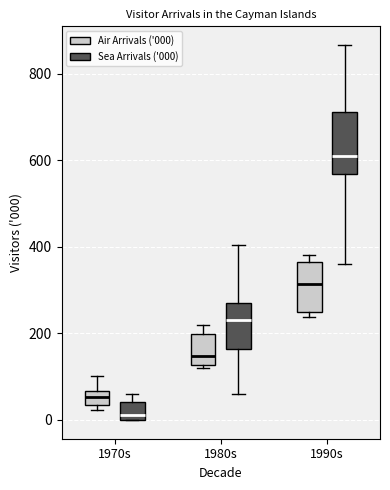

Reading left to right, read every box against the y-axis: the position of its median line, the range the box covers, and the ends of its whiskers. The values are not printed on the chart, so give them approximately, as read against the axis.

1970s (Air Arrivals ('000)): median 60 (inside the box), box 40 to 60, whiskers 20 to 100
1970s (Sea Arrivals ('000)): median 20, box 0 to 40, whiskers 0 to 60
1980s (Air Arrivals ('000)): median 140, box 120 to 200, whiskers 120 to 220
1980s (Sea Arrivals ('000)): median 240, box 160 to 280, whiskers 60 to 400
1990s (Air Arrivals ('000)): median 320, box 260 to 360, whiskers 240 to 380
1990s (Sea Arrivals ('000)): median 600, box 560 to 720, whiskers 360 to 860